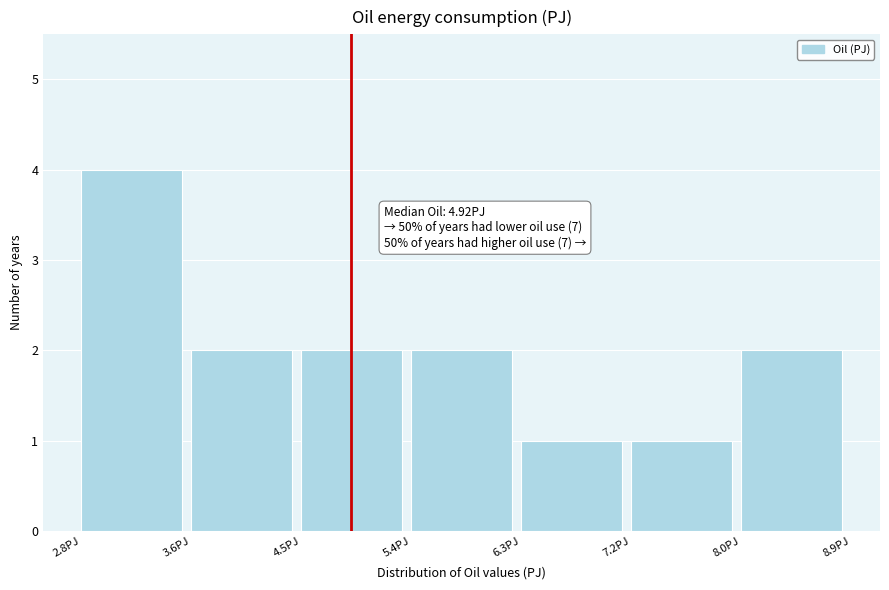

Over which range of the x-axis is the bar tallest?

2.8 to 3.6